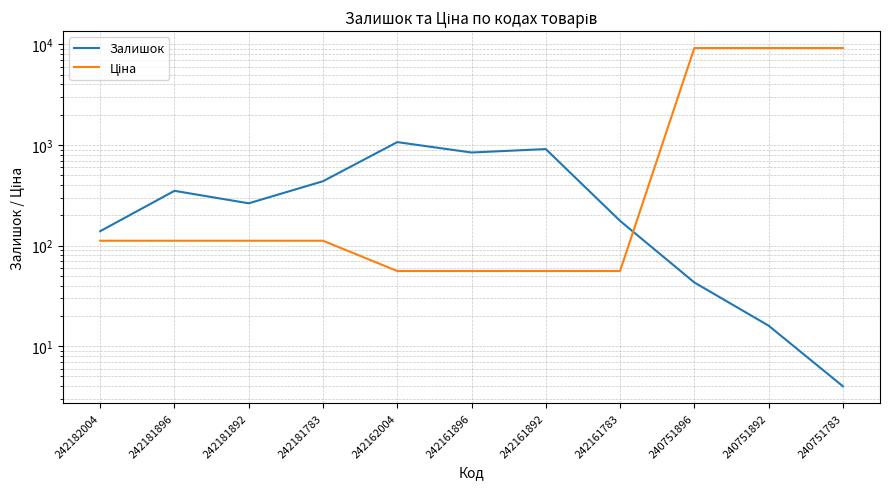

What is the spread (max minus min) of values at 242181783?

324.3